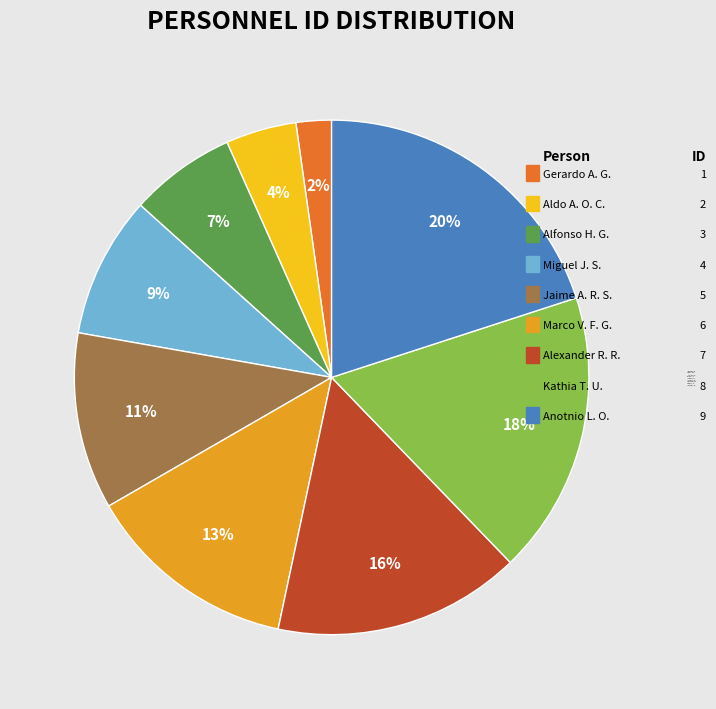

Which category has the biggest portion of the pie?

Anotnio L. O.